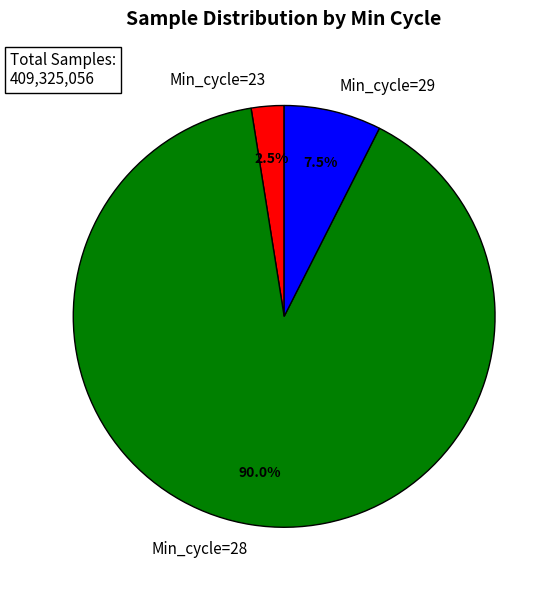

Rank the categories by value from highest to lowest.

Min_cycle=28, Min_cycle=29, Min_cycle=23